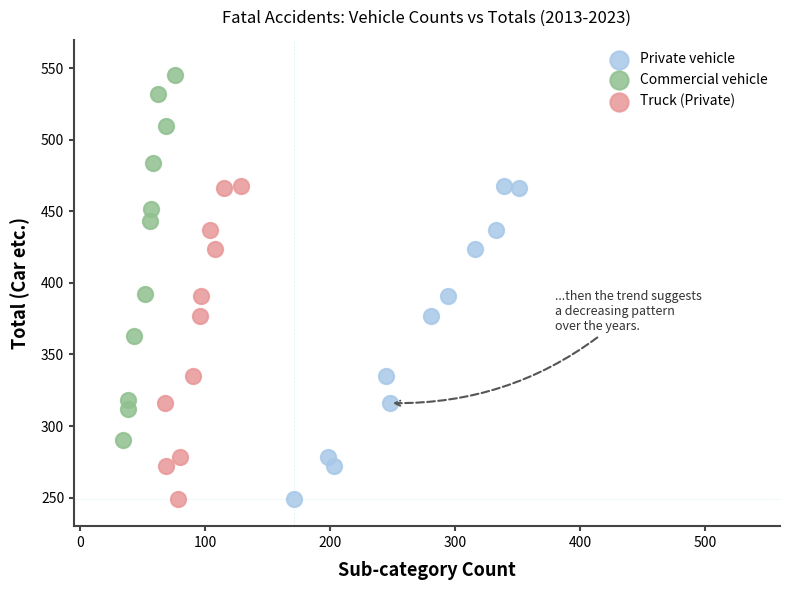

Which series contains the highest Y value?

Commercial vehicle